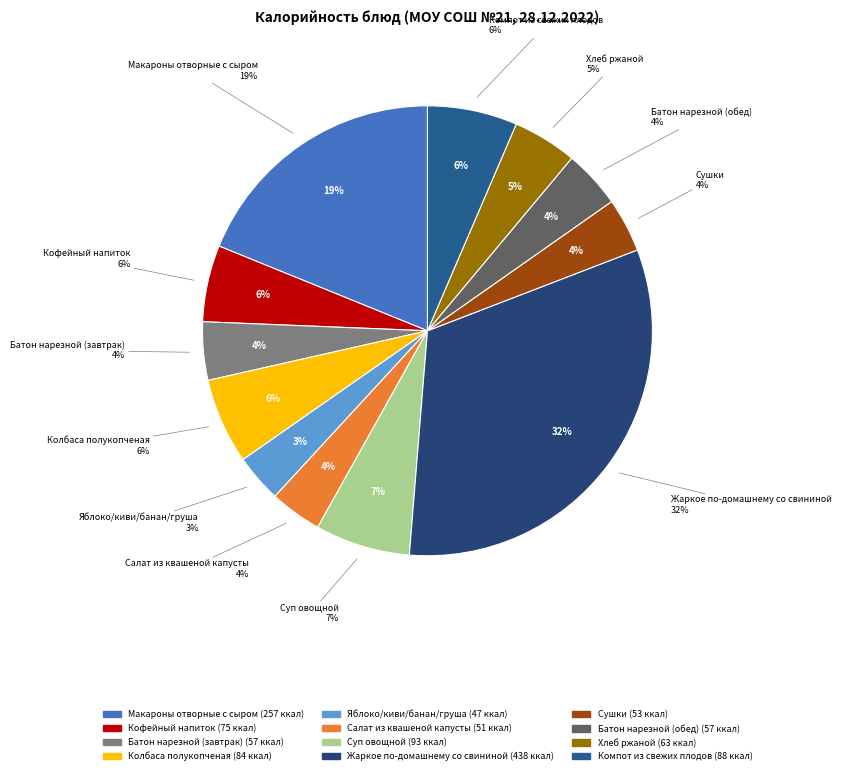

Does any single category account for the majority?

No